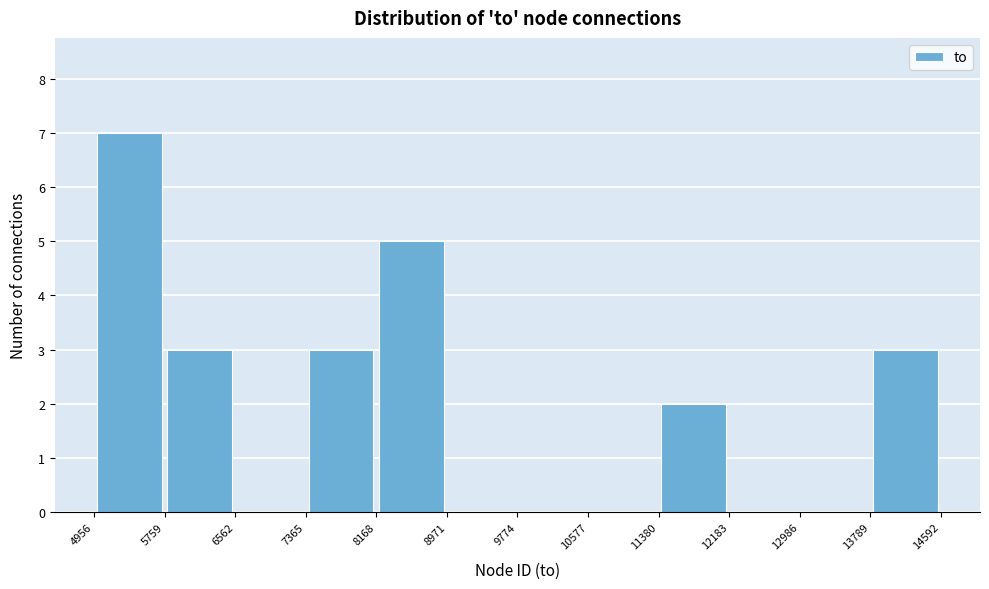

Reading left to right, transcribe this chart: for each bar, give the range it covers on the x-axis and its height. The values are not printed on the chart, so give them approximately, as read against the axis.

4956 to 5759: 7
5759 to 6562: 3
6562 to 7365: 0
7365 to 8168: 3
8168 to 8971: 5
8971 to 9774: 0
9774 to 10577: 0
10577 to 11380: 0
11380 to 12183: 2
12183 to 12986: 0
12986 to 13789: 0
13789 to 14592: 3